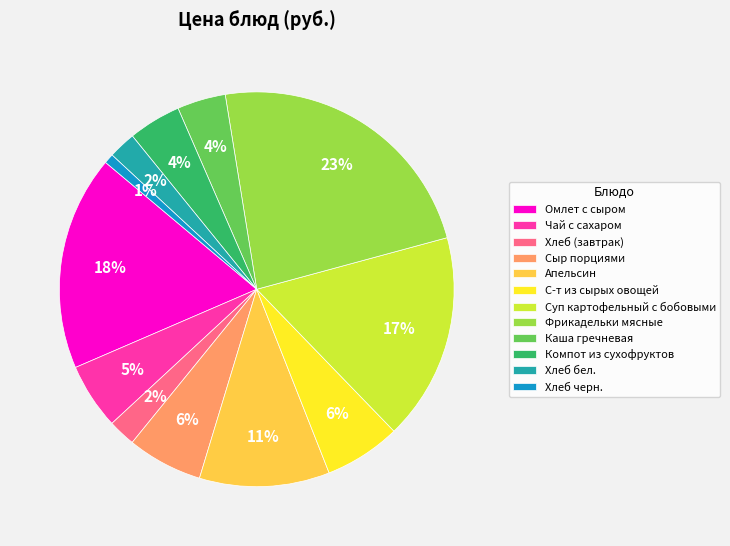

Does any single category account for the majority?

No